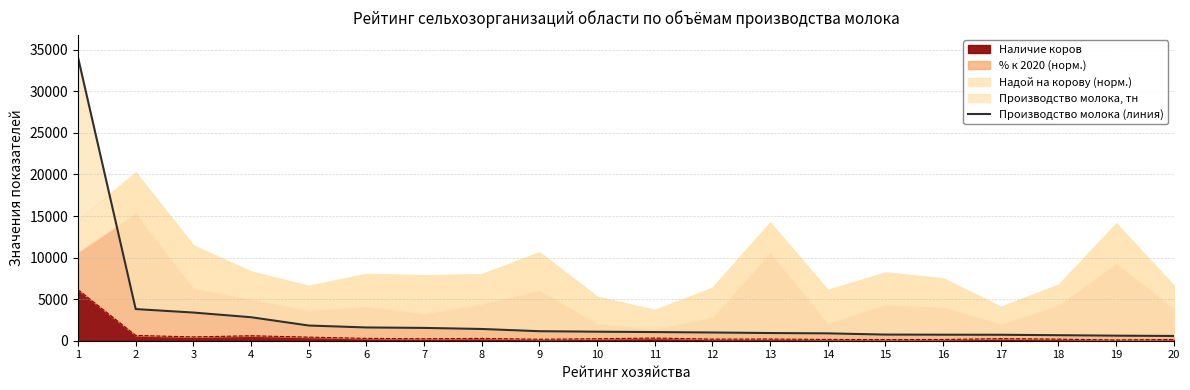

What is the difference between the maximum and minimum values?

33494.9